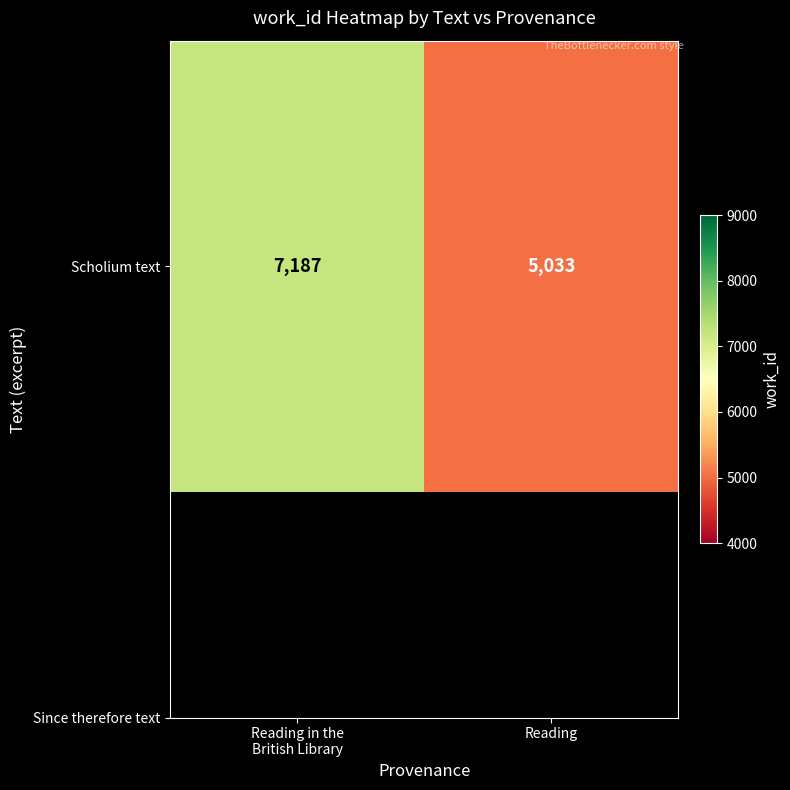

The chart shows a value of 5033 at Reading. True or false?

True